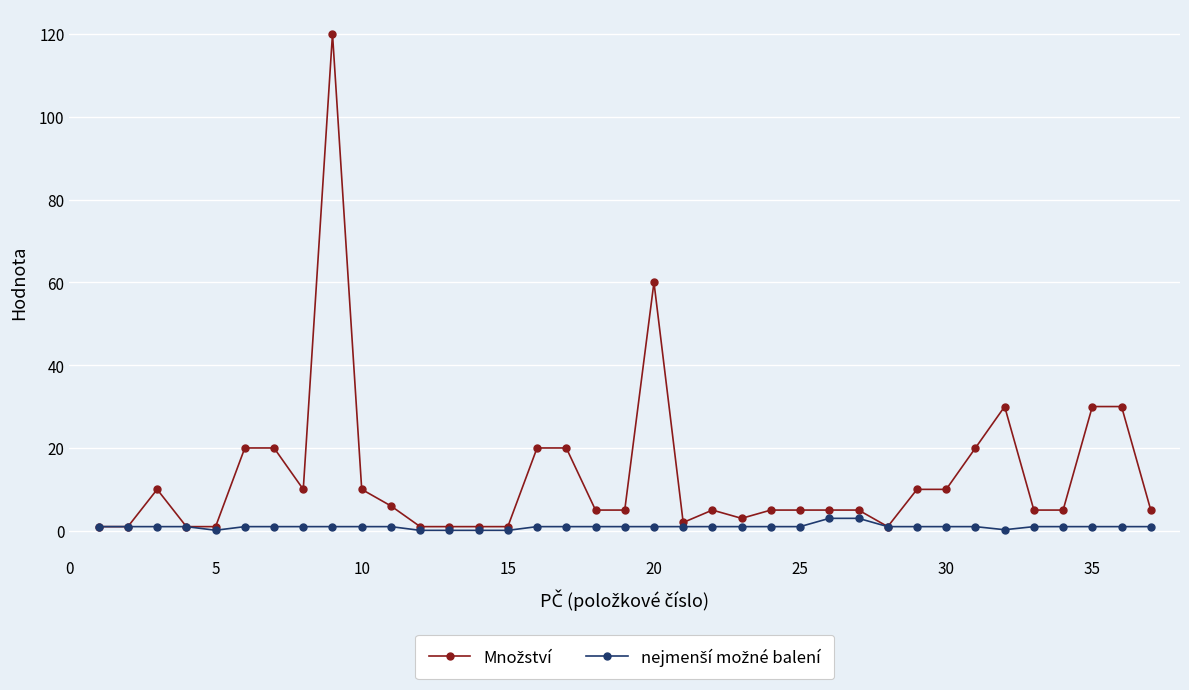

At how many categories does at least one series exceed 12?

10